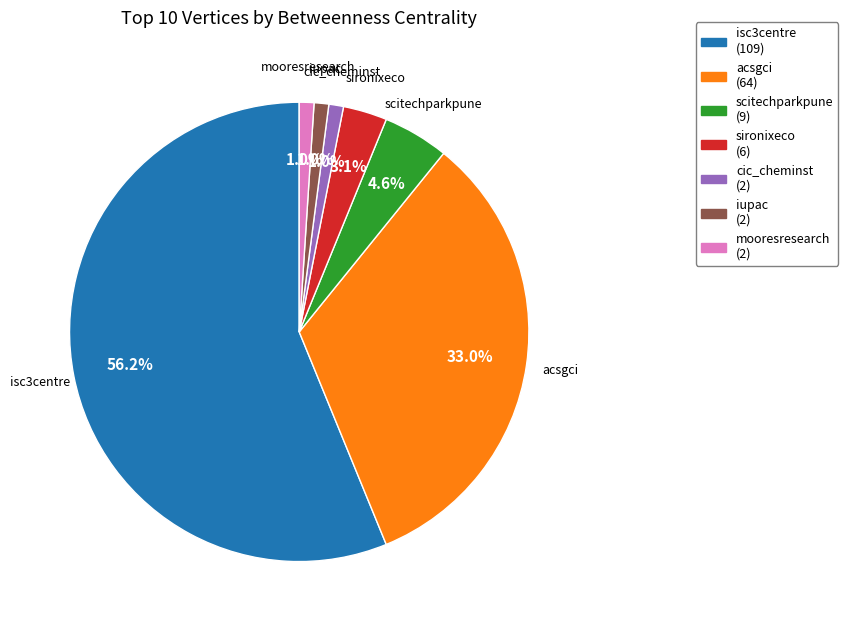

What is the largest slice in the pie chart?

isc3centre